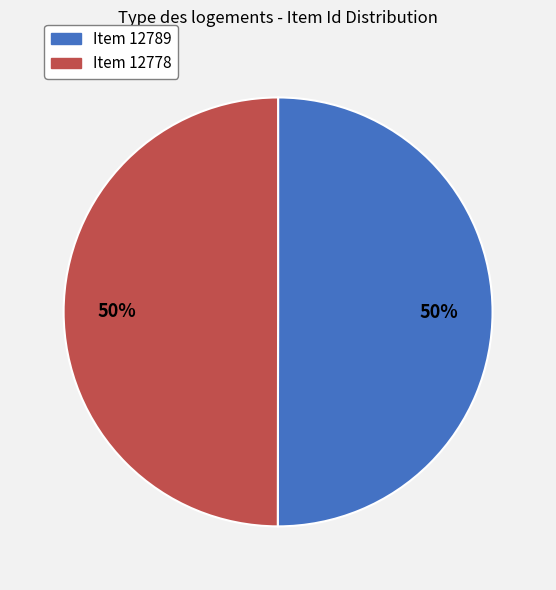

To the nearest percent, what portion does Item 12778 represent?

50%